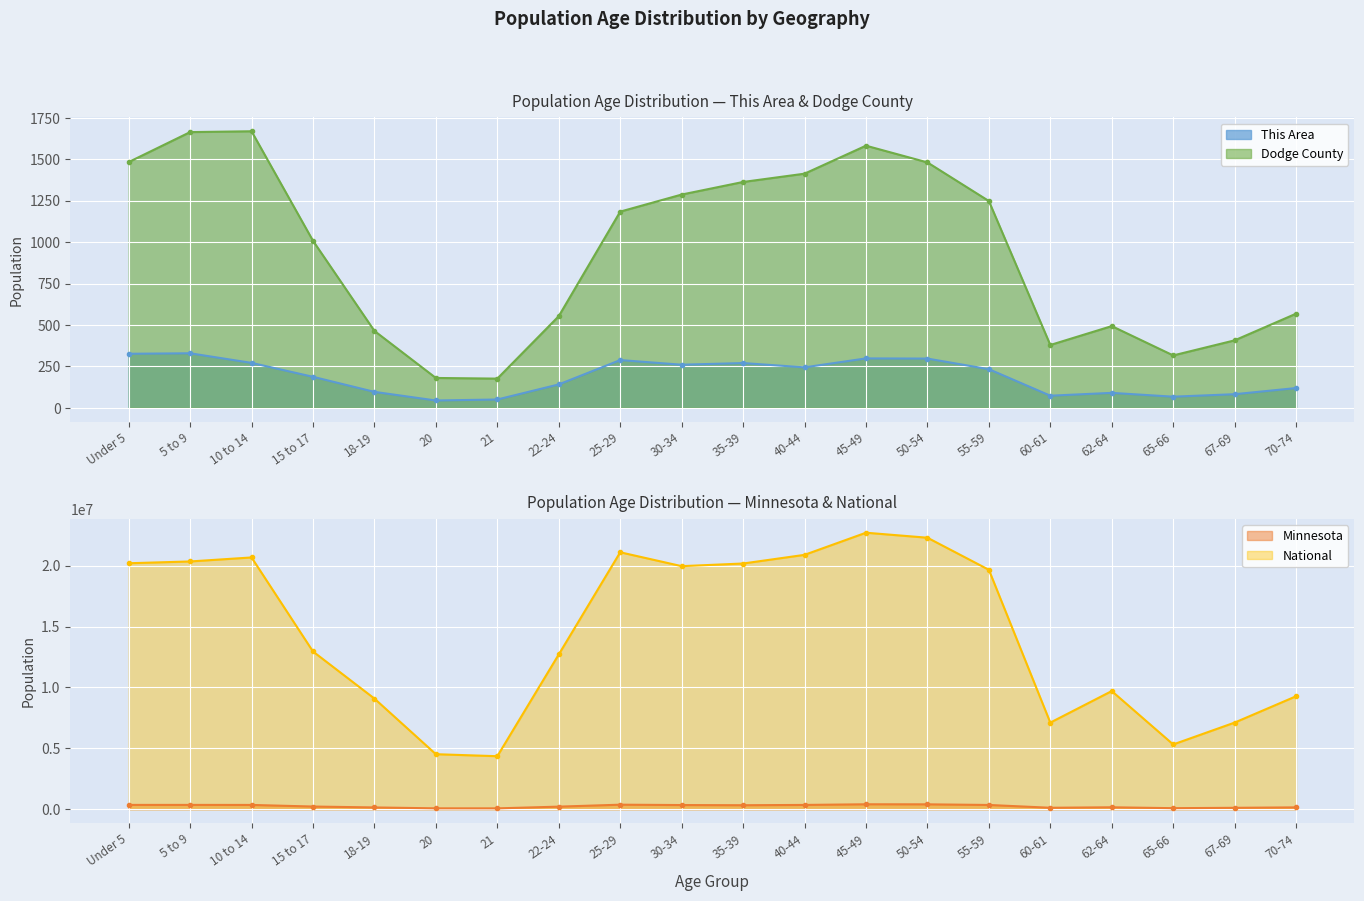

What is the spread (max minus min) of values at 67-69?

7115279